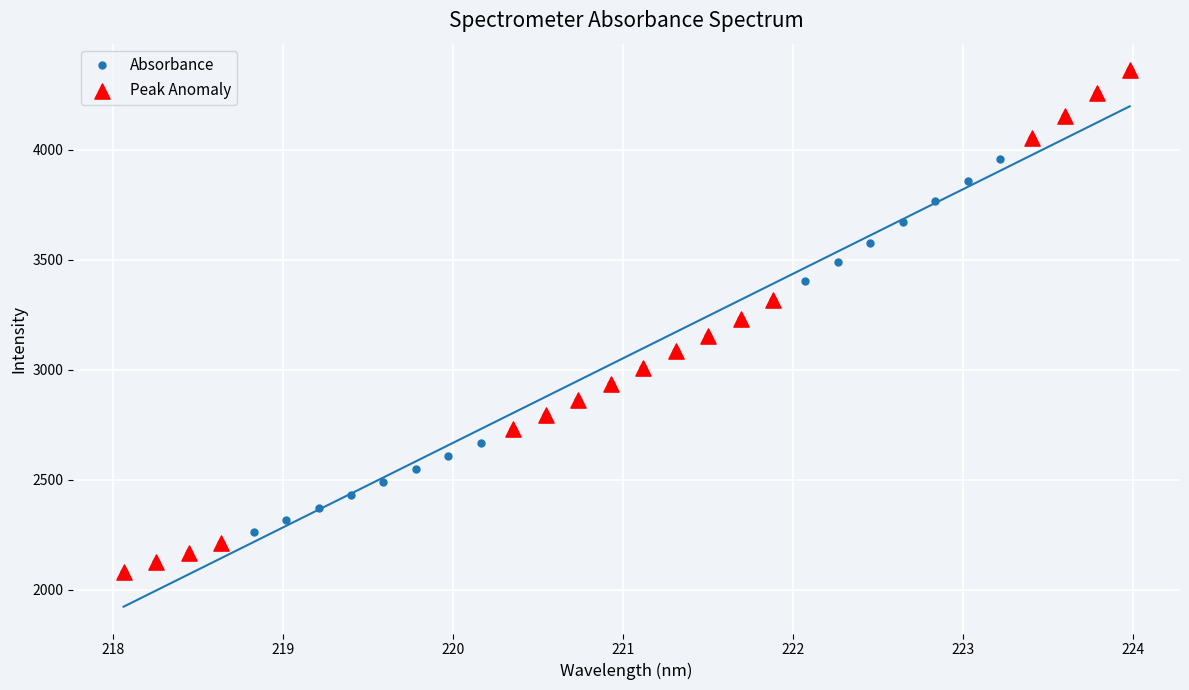

What is the value of the Absorbance point at the 30th from the left?

4156.1